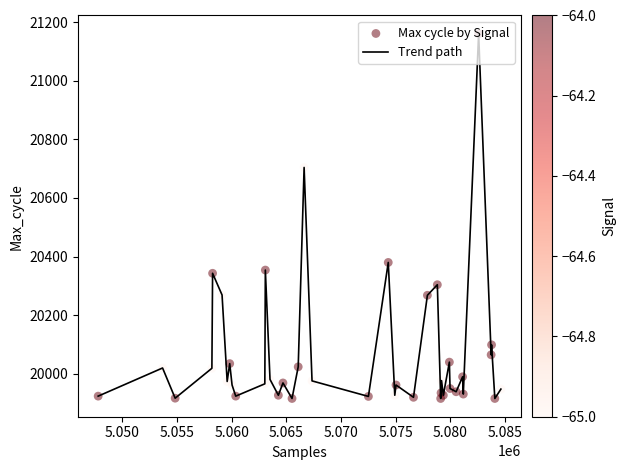

What is the maximum value shown in the chart?

21160